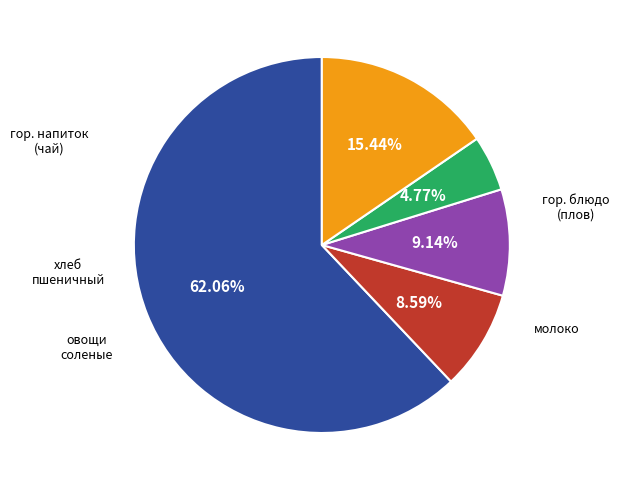

To the nearest percent, what portion does овощи соленые represent?

5%